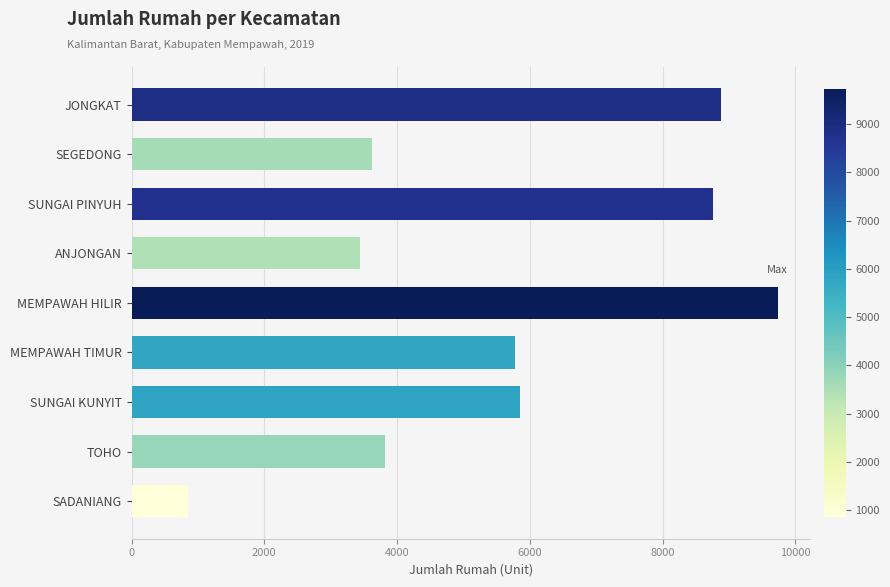

At which label is the value closest to 5295?

MEMPAWAH TIMUR